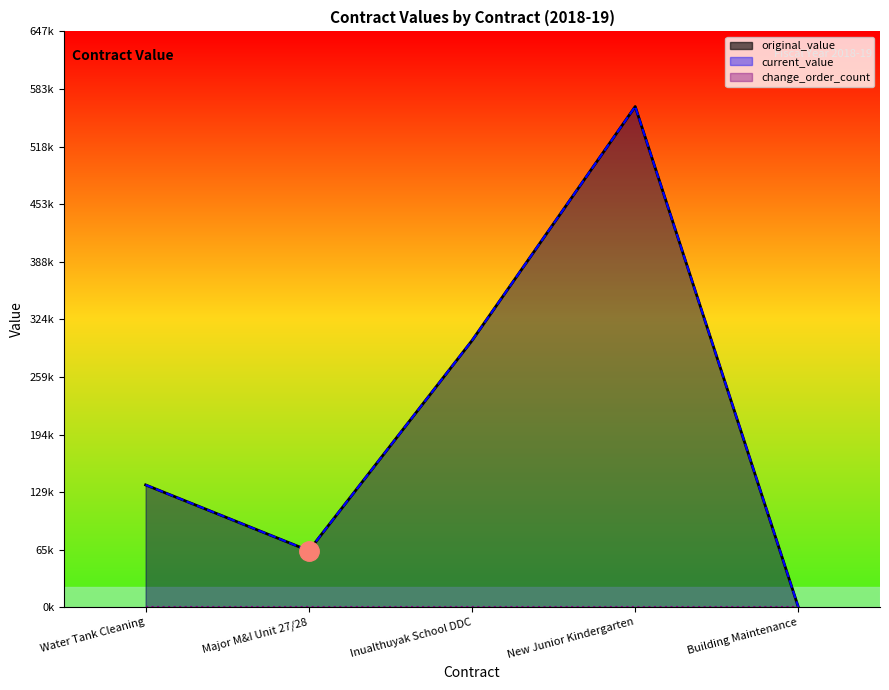

Is it true that original_value equals 63697 at Major M&I Unit 27/28?

True